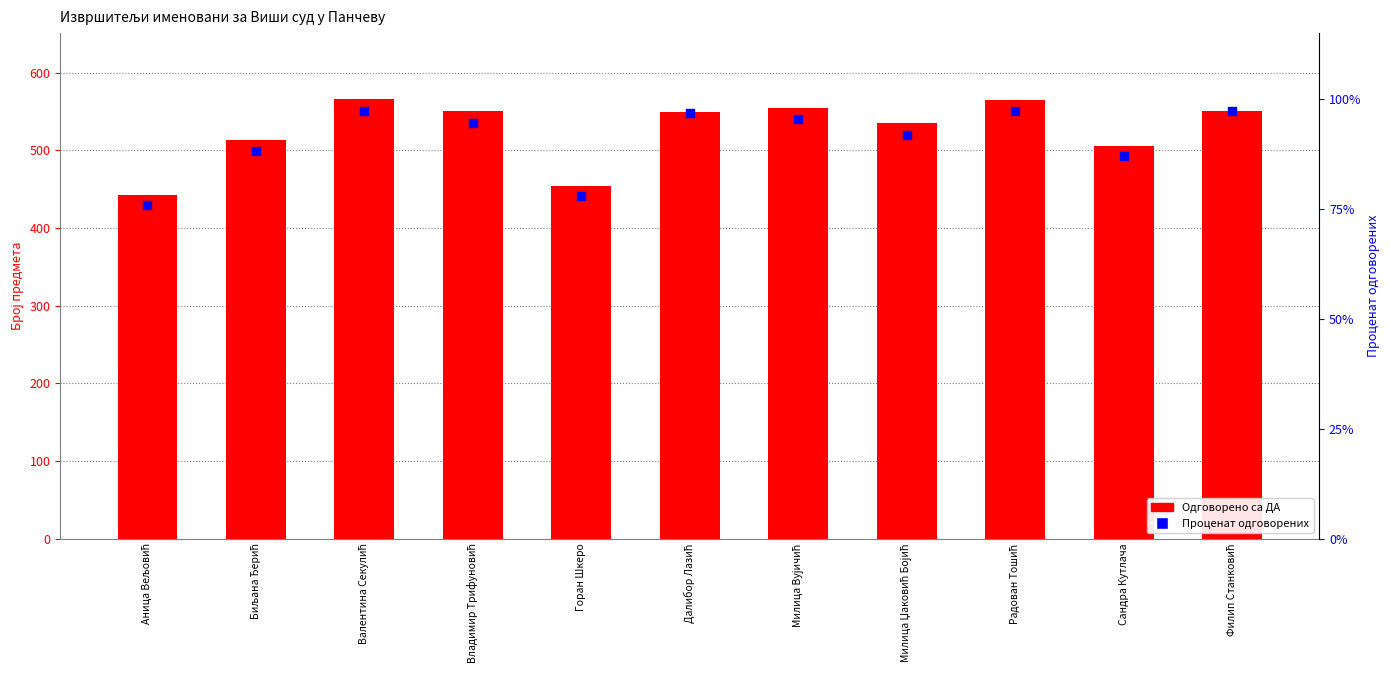

At which category is the sum across all series the highest?

Валентина Секулић